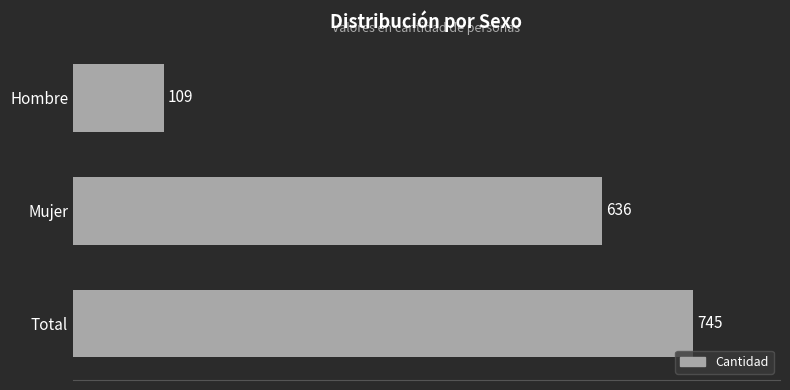

The chart shows a value of 939 at Mujer. True or false?

False